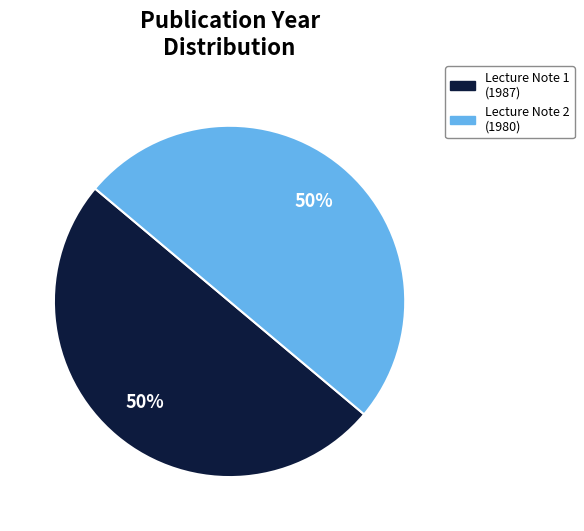

To the nearest percent, what is the average slice percentage?

50%